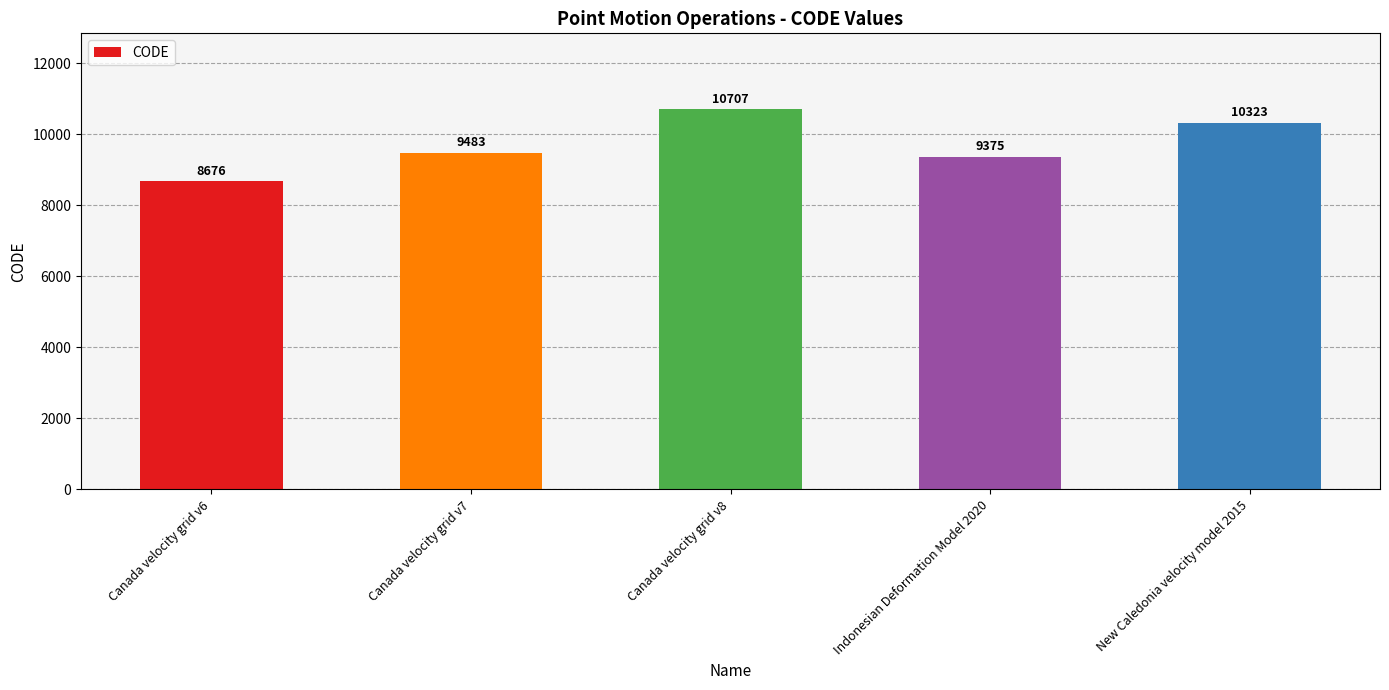

At which category does the chart reach its peak across all series?

Canada velocity grid v8